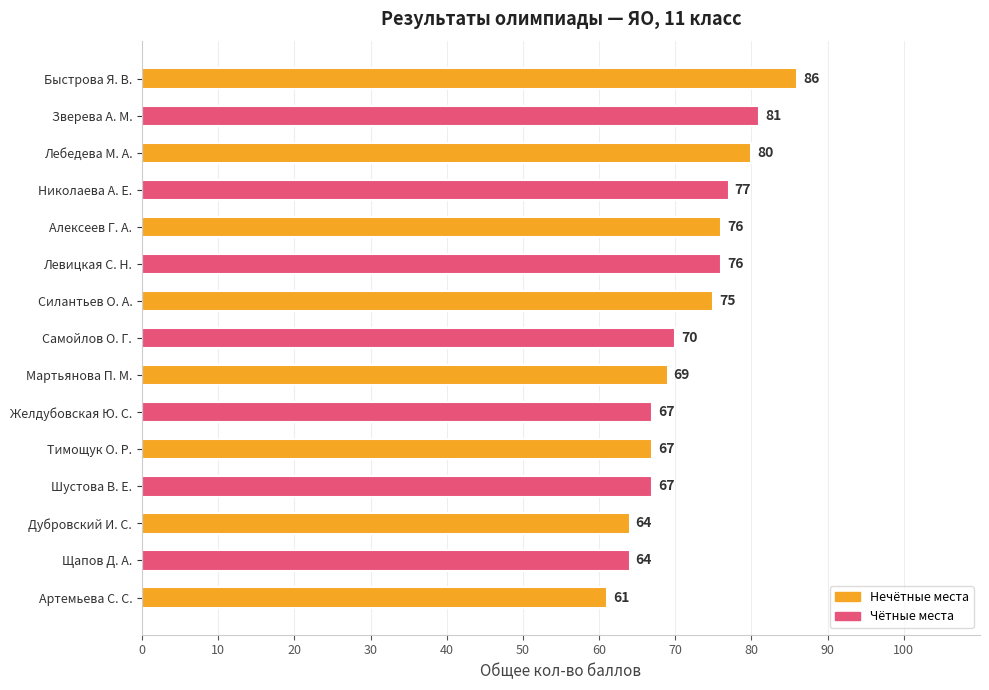

Approximately how many times larger is the value at Тимощук О. Р. compared to Левицкая С. Н.?

0.9